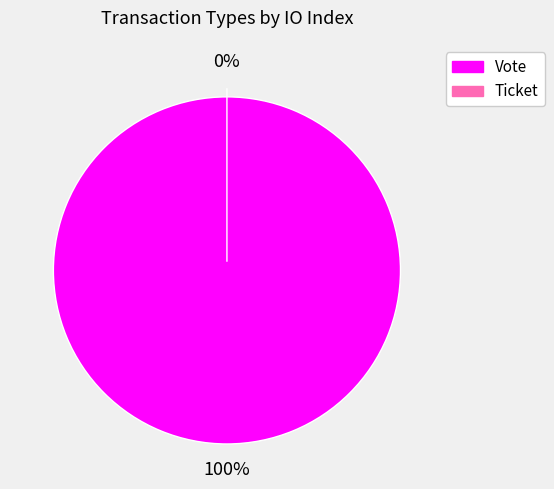

To the nearest percent, what is the difference between the Ticket and Vote slice percentages?

100%